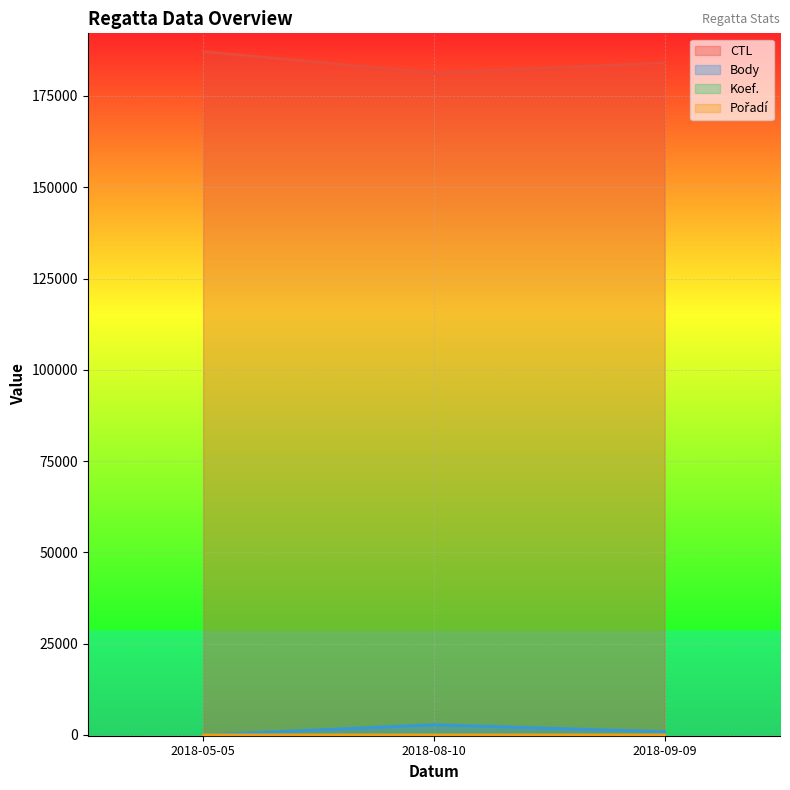

What is the value of the CTL point at the 1st from the left?

187159